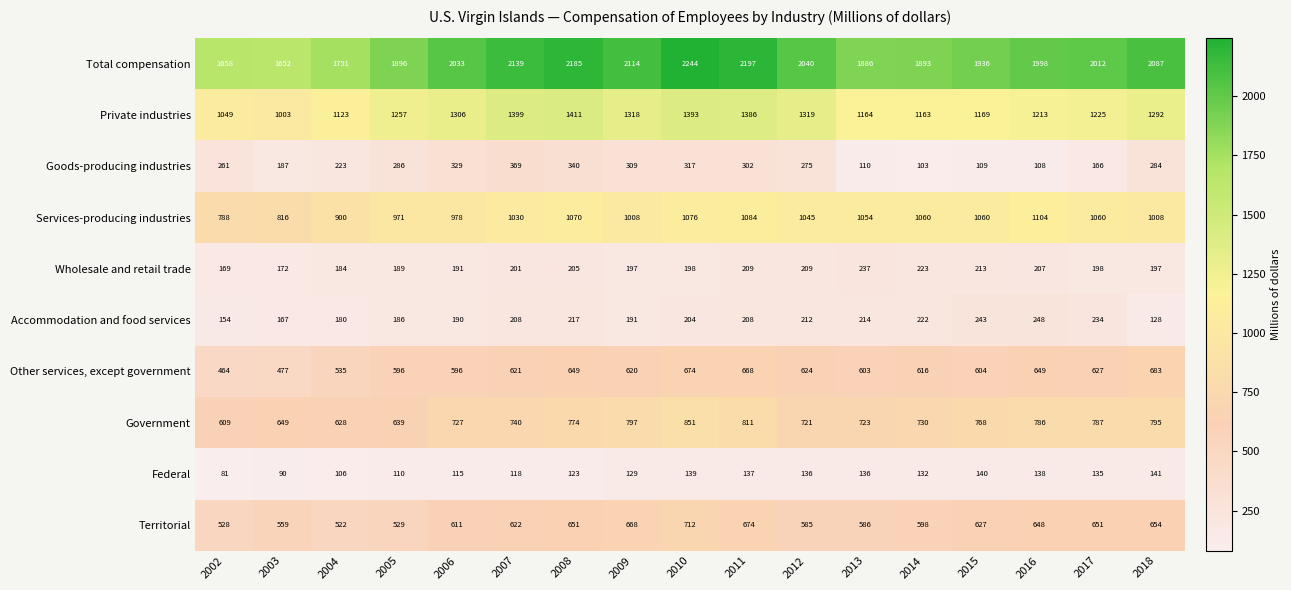

The Wholesale and retail trade series shows 213 at 2015. True or false?

True